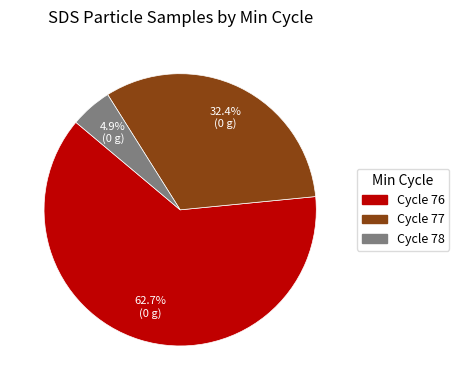

Is there a majority slice in this chart?

Yes